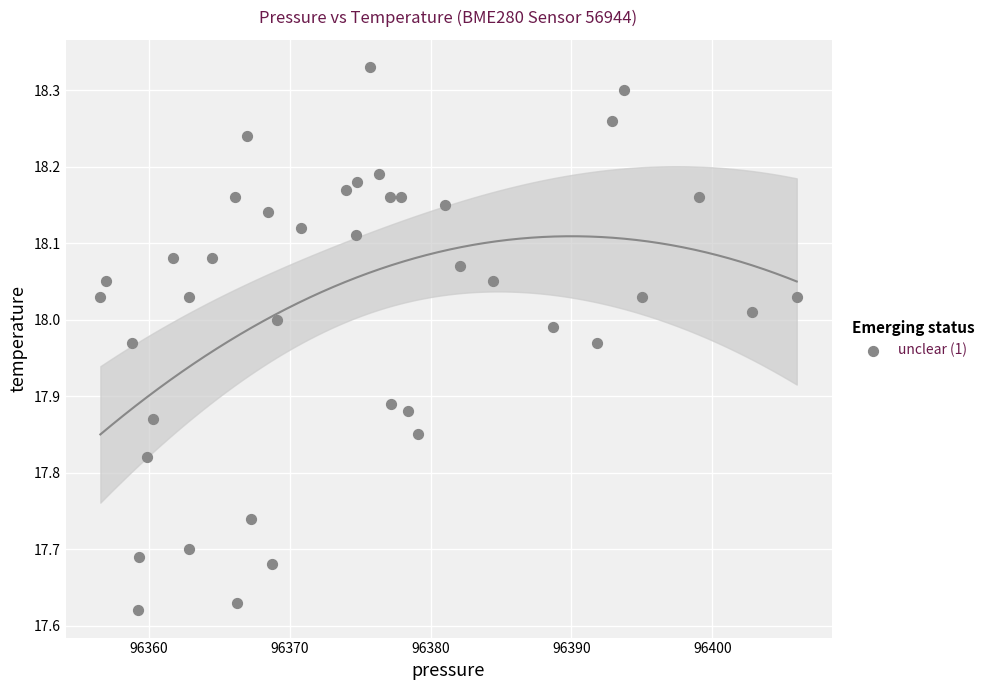

What is the range of X values (max minus min)?

49.4